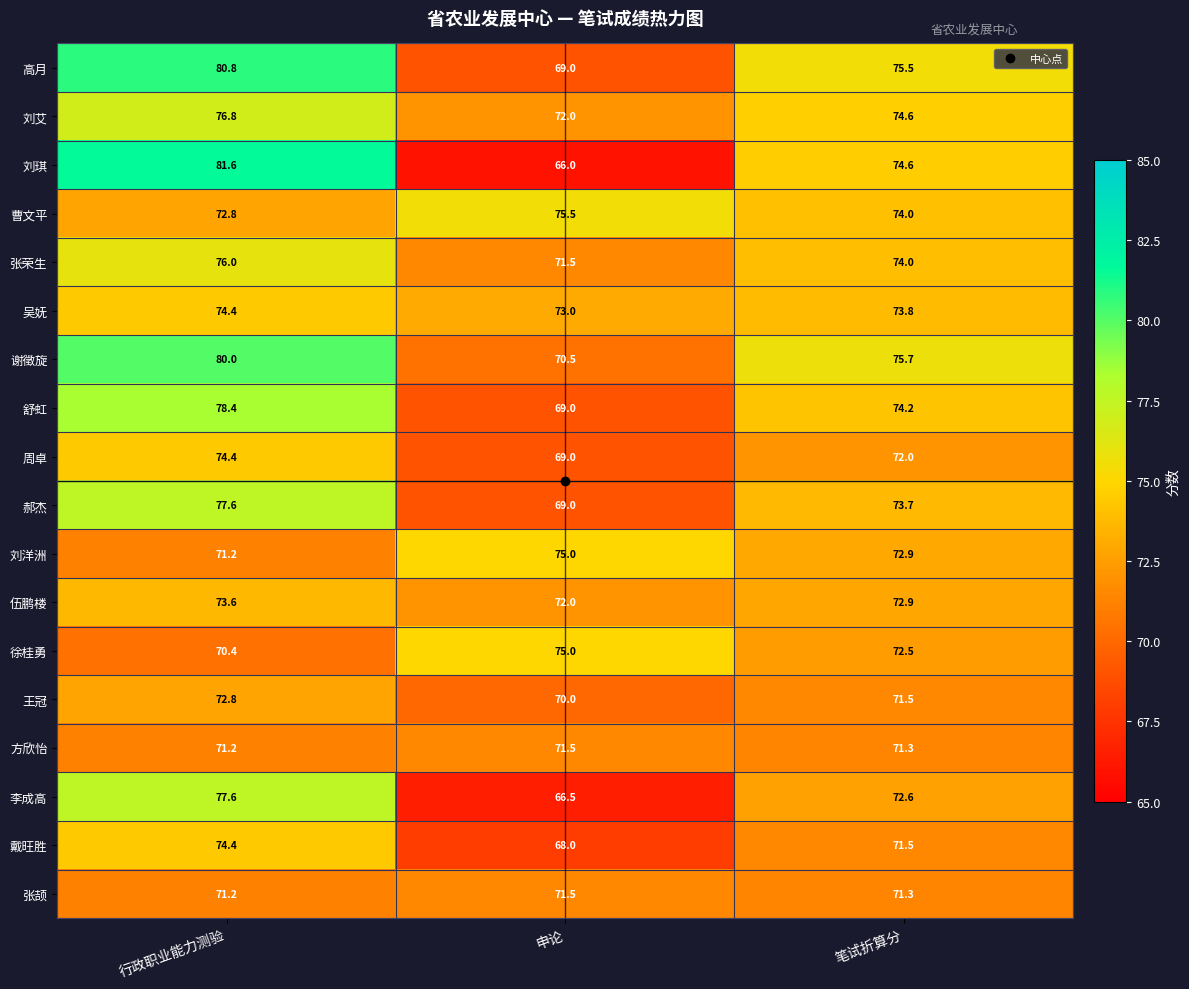

Where is 张荣生 nearest to the value 73?

笔试折算分